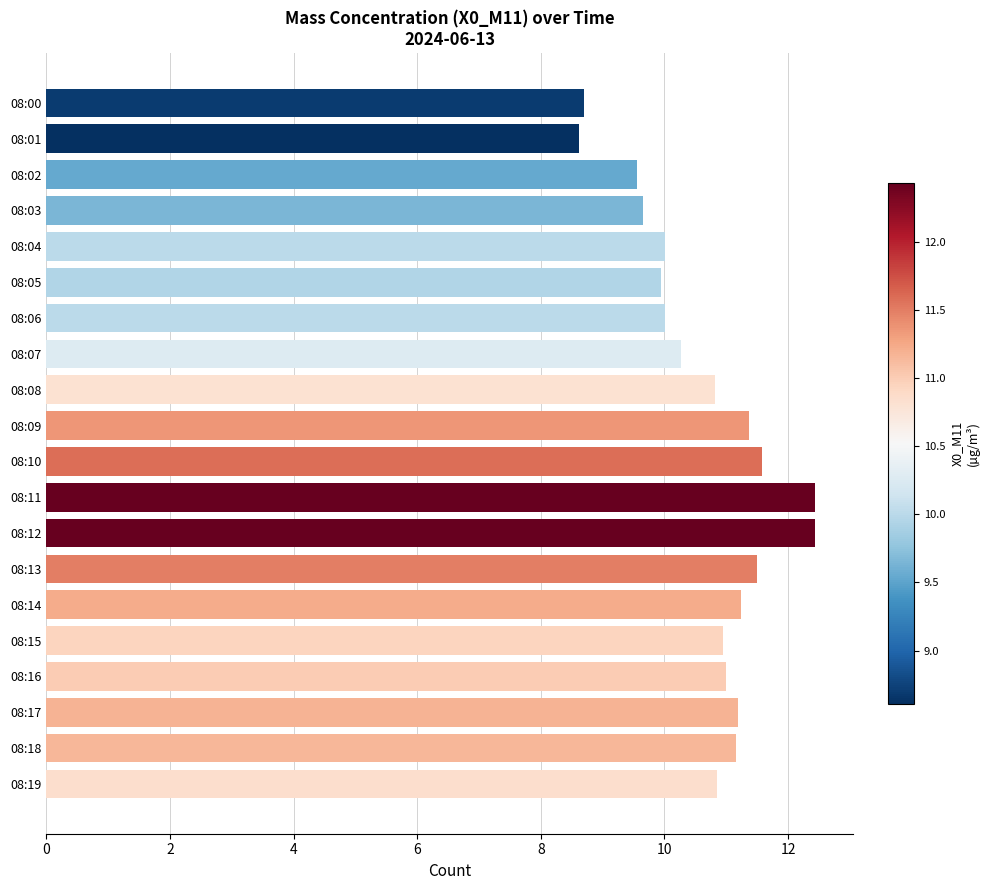

What is the maximum value shown in the chart?

12.4